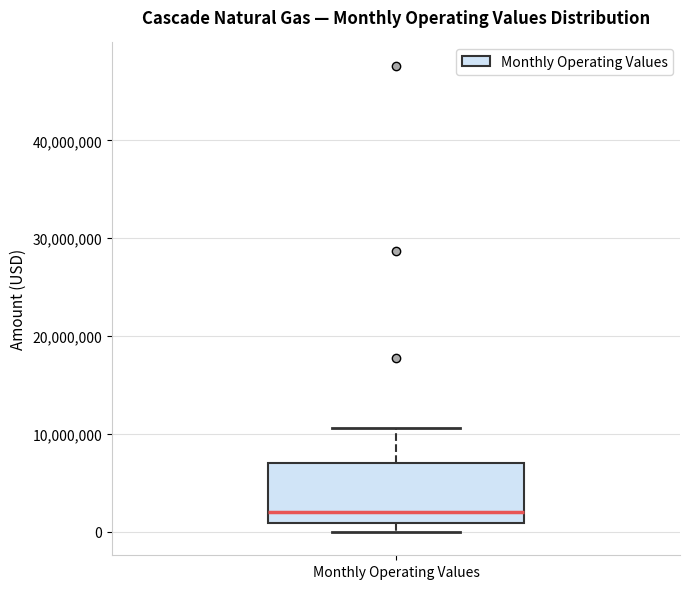

Read this box plot against the y-axis: the position of the median line, the range covered by the box, and the ends of both whiskers. The values are not printed on the chart, so give them approximately, as read against the axis.

median 2000000, box 1000000 to 7000000, whiskers 0 to 11000000